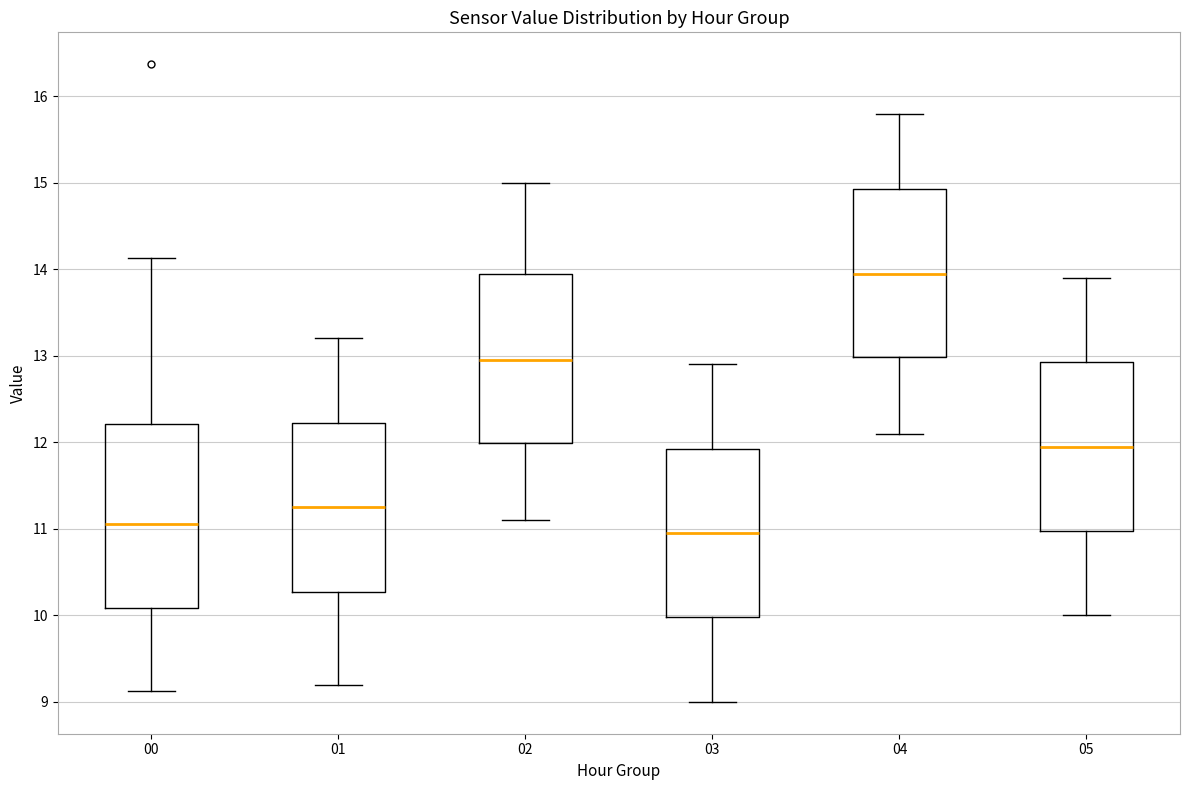

Reading left to right, read every box against the y-axis: the position of its median line, the range the box covers, and the ends of its whiskers. The values are not printed on the chart, so give them approximately, as read against the axis.

00: median 11.1, box 10.1 to 12.2, whiskers 9.1 to 14.1
01: median 11.3, box 10.3 to 12.2, whiskers 9.2 to 13.2
02: median 13.0, box 12.0 to 14.0, whiskers 11.1 to 15.0
03: median 11.0, box 10.0 to 11.9, whiskers 9.0 to 12.9
04: median 14.0, box 13.0 to 14.9, whiskers 12.1 to 15.8
05: median 12.0, box 11.0 to 12.9, whiskers 10.0 to 13.9